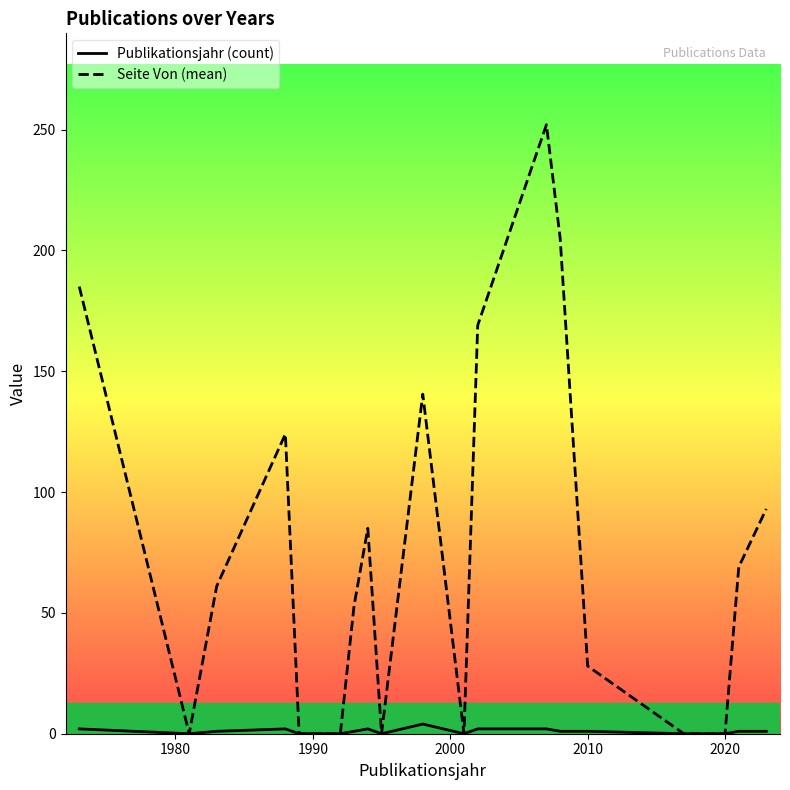

True or false: Publikationsjahr (count) has a value of 0.0 at 1990.

True